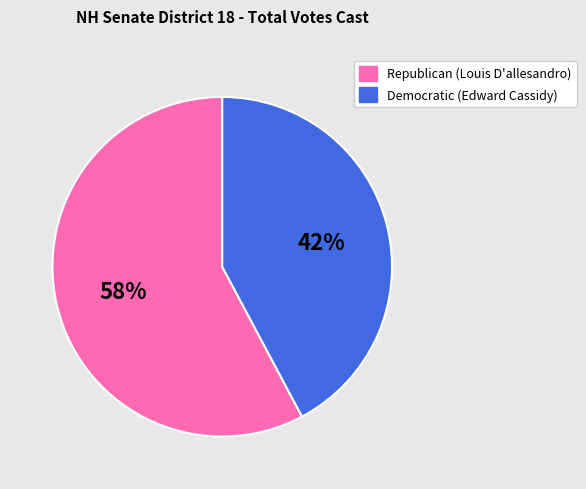

Count the number of slices in the pie.

2